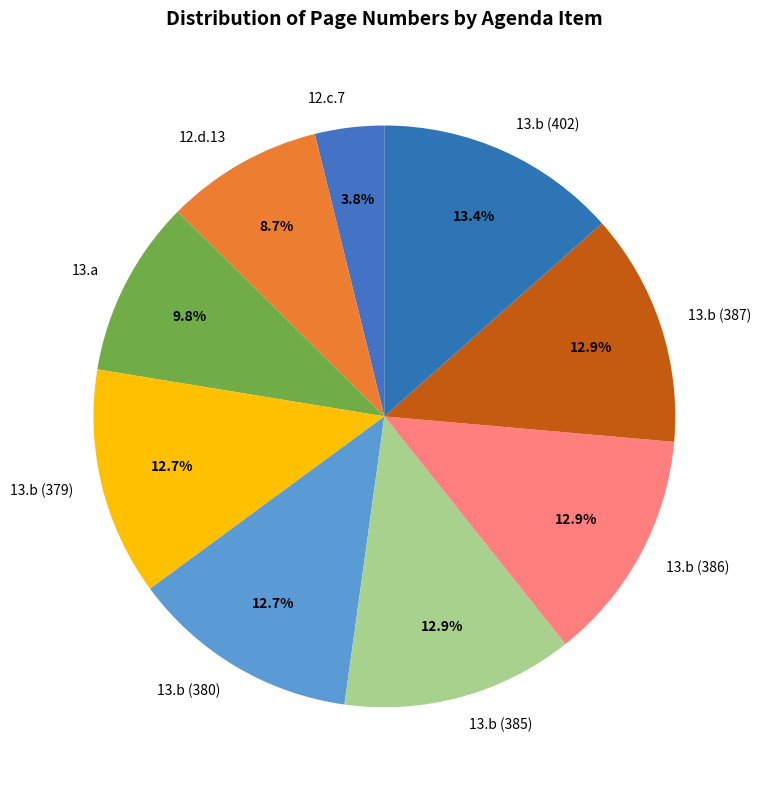

Combined, what portion of the pie is 13.b (402) and 13.b (386)?

26.4%